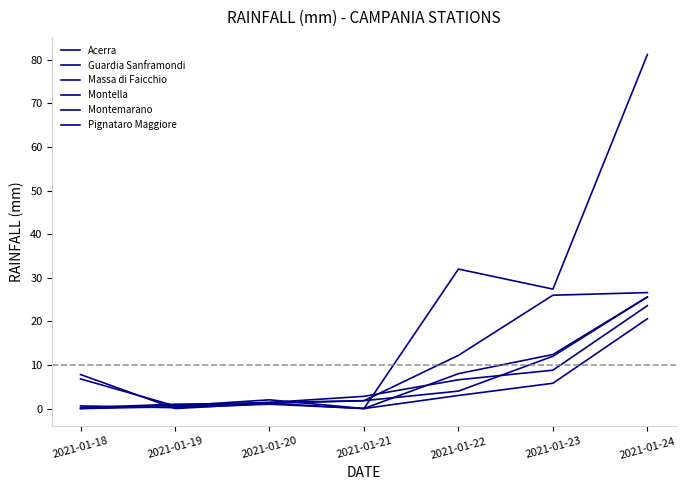

Which series has the widest spread of values?

Montella